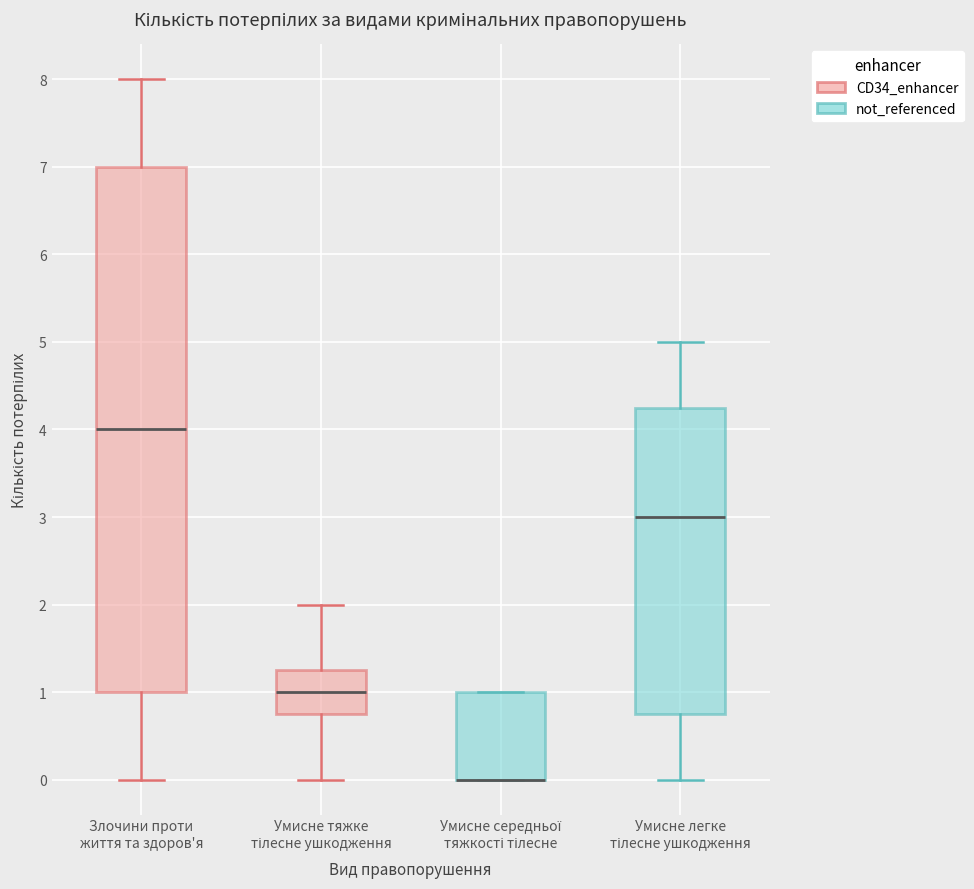

Reading left to right, transcribe this box plot: for each box, give where its median line is, the range the box spans, and where its two whiskers end, as read against the y-axis. The values are not printed on the chart, so give them approximately, as read against the axis.

Злочини проти життя та здоров'я: median 4.0, box 1.0 to 7.0, whiskers 0.0 to 8.0
Умисне тяжке тілесне ушкодження: median 1.0, box 0.8 to 1.3, whiskers 0.0 to 2.0
Умисне середньої тяжкості тілесне: median 0.0 (drawn on the box's lower edge), box 0.0 to 1.0, whiskers 0.0 to 1.0
Умисне легке тілесне ушкодження: median 3.0, box 0.8 to 4.3, whiskers 0.0 to 5.0